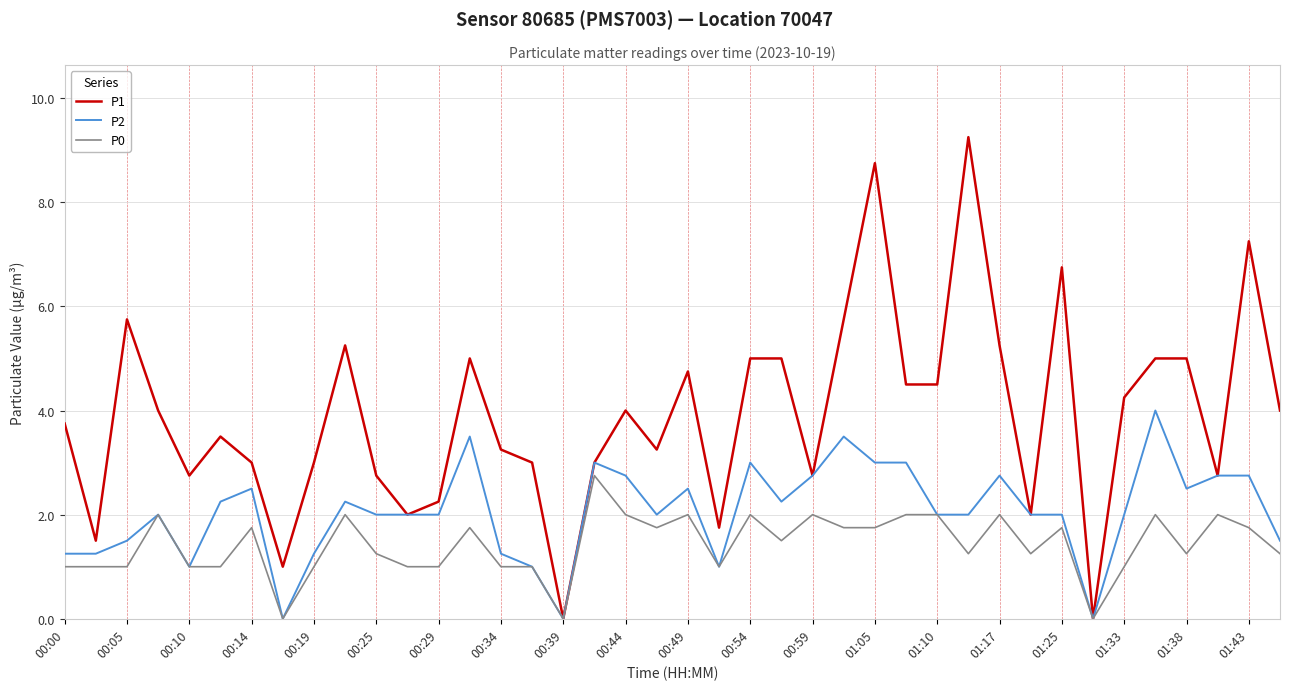

Which series has the largest range (max minus min)?

P1